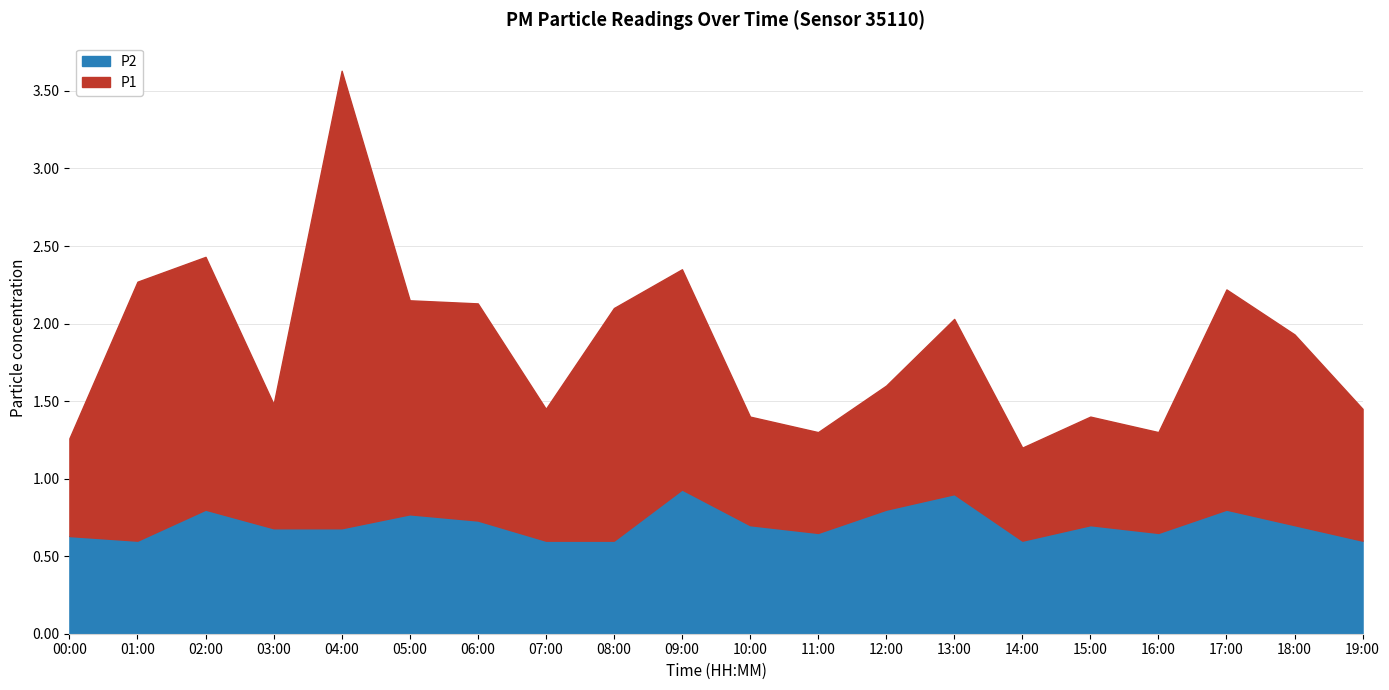

List the labels in order of P2 value, largest first.

09:00, 13:00, 02:00, 12:00, 17:00, 05:00, 06:00, 10:00, 15:00, 18:00, 03:00, 04:00, 11:00, 16:00, 00:00, 01:00, 07:00, 08:00, 14:00, 19:00